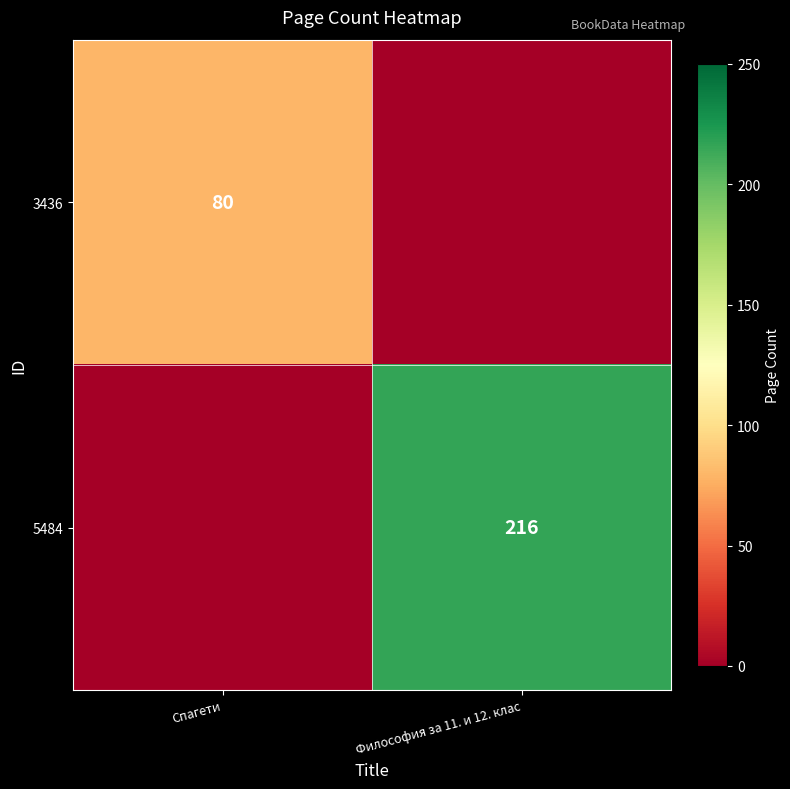

The value of 5484 at Философия за 11. и 12. клас is 216. True or false?

True